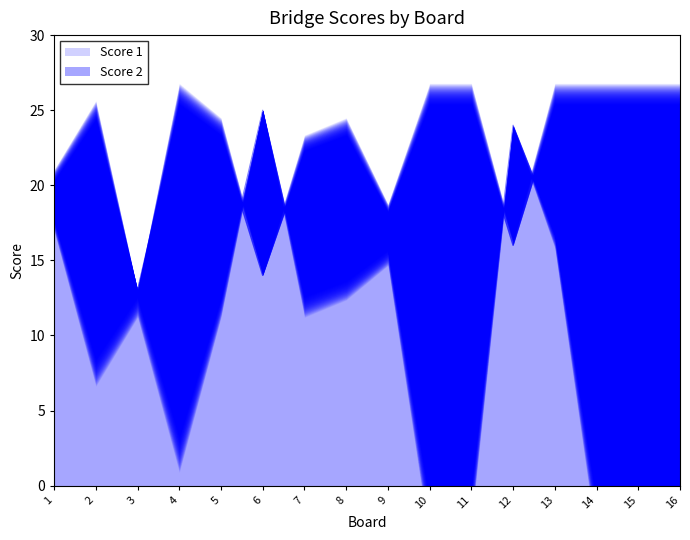

Reading right to left, transcribe all the data shown in this chart.

Score 1: 16=25	15=25	14=25	13=25	12=16	11=25	10=25	9=18	8=23	7=22	6=14	5=23	4=25	3=13	2=24	1=20
Score 2: 16=0	15=0	14=0	13=17	12=24	11=1	10=0	9=16	8=14	7=13	6=25	5=13	4=4	3=13	2=9	1=18